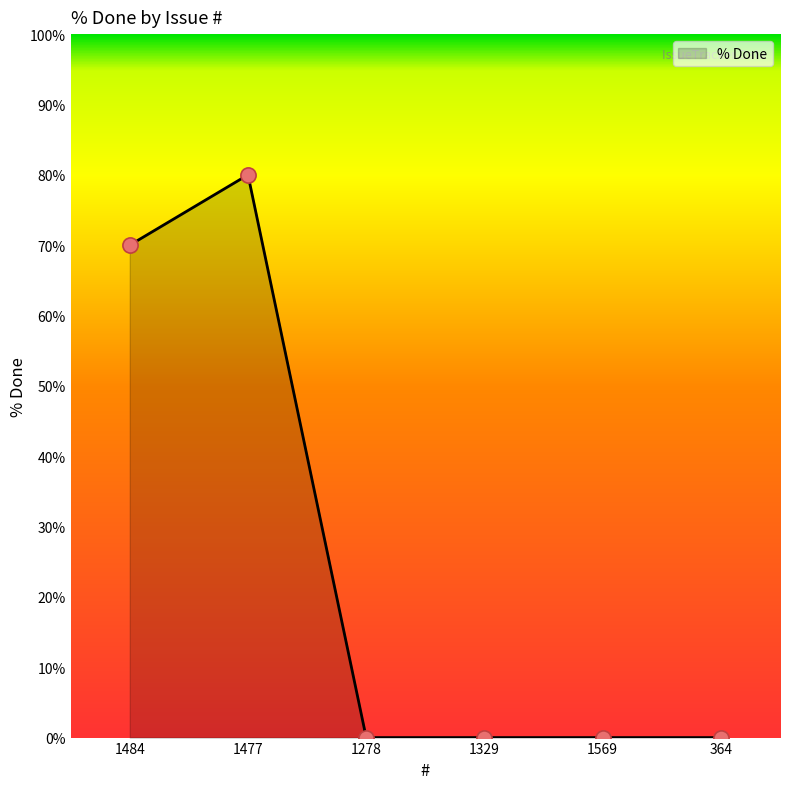

Between 1477 and 1484, which is larger?

1477